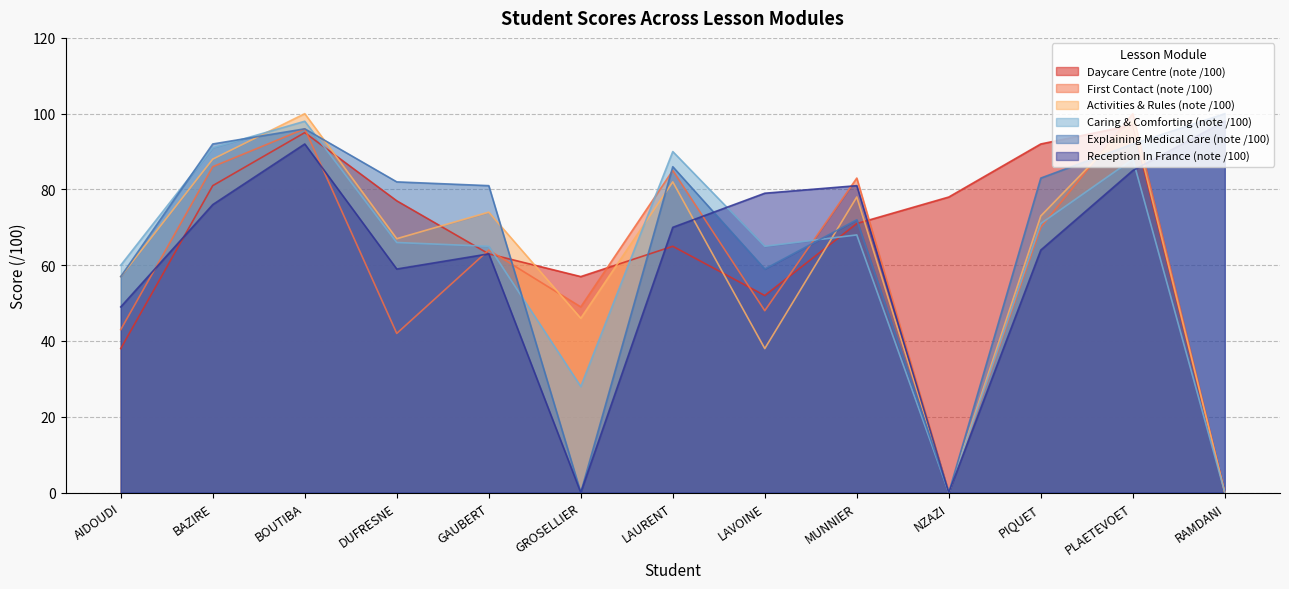

What are all the series names shown in the legend?

Daycare Centre (note /100), First Contact (note /100), Activities & Rules (note /100), Caring & Comforting (note /100), Explaining Medical Care (note /100), Reception In France (note /100)